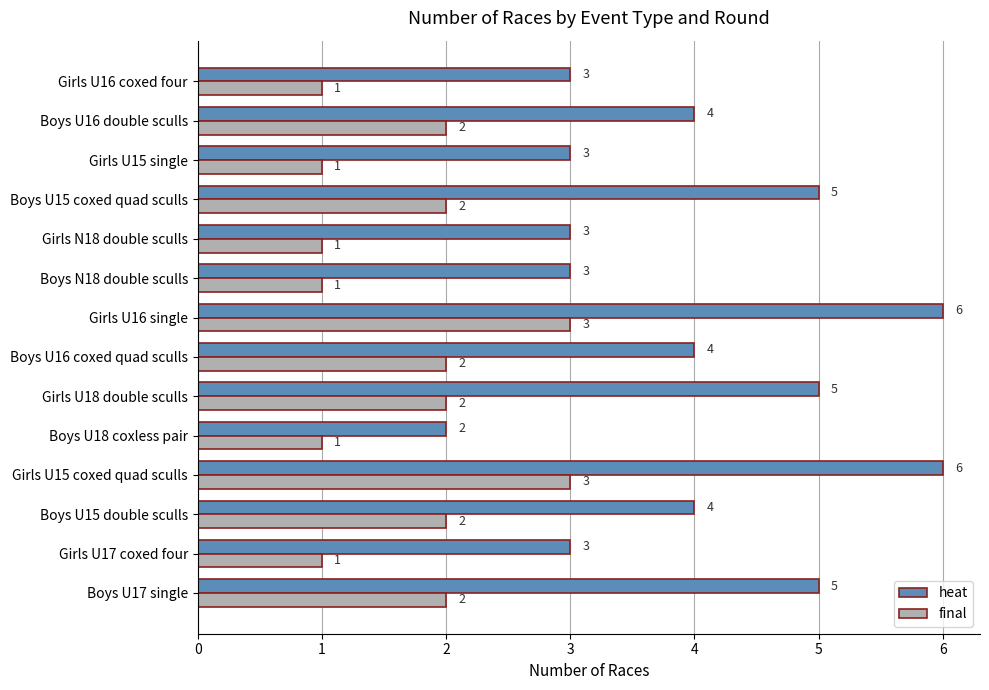

Is it true that heat equals 3 at Girls U17 coxed four?

True